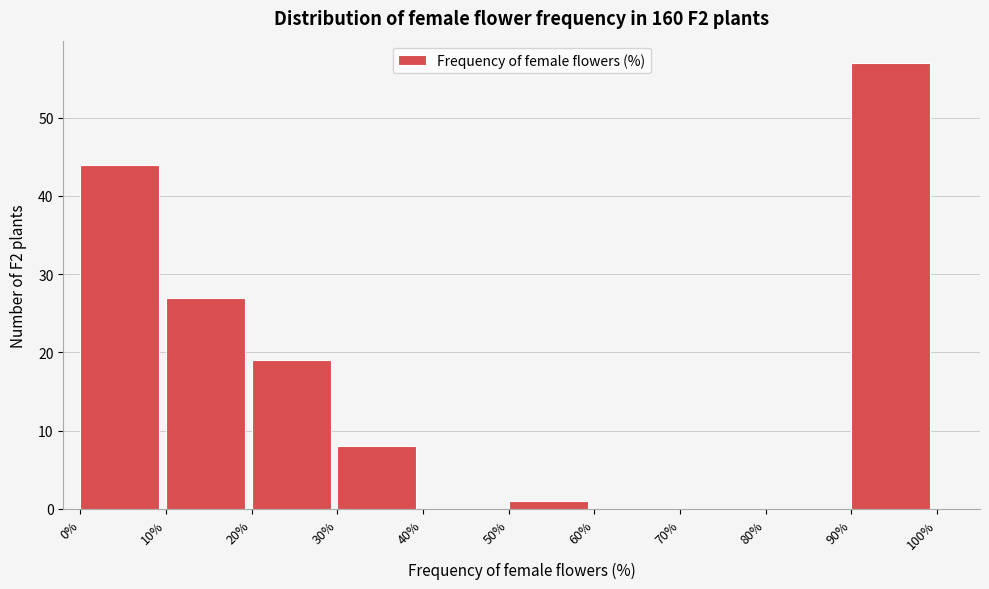

Reading left to right, list every bar in this chart as the range it spans on the x-axis followed by its height. The values are not printed on the chart, so give them approximately, as read against the axis.

0% to 10%: 44
10% to 20%: 27
20% to 30%: 19
30% to 40%: 8
40% to 50%: 0
50% to 60%: 1
60% to 70%: 0
70% to 80%: 0
80% to 90%: 0
90% to 100%: 57